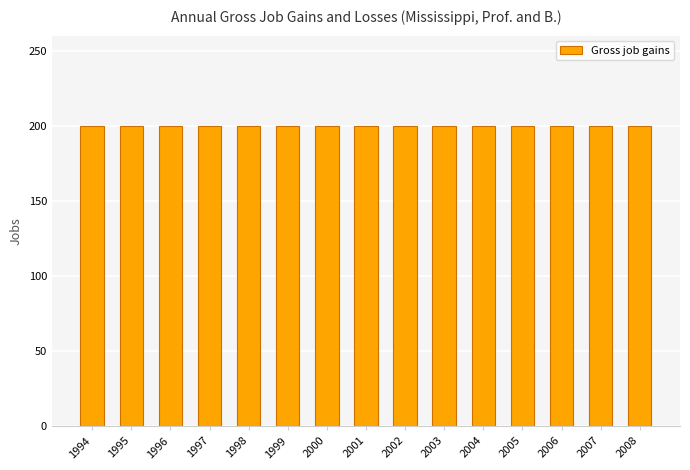

Which series changed the most between 1997 and 1999?

Gross job gains